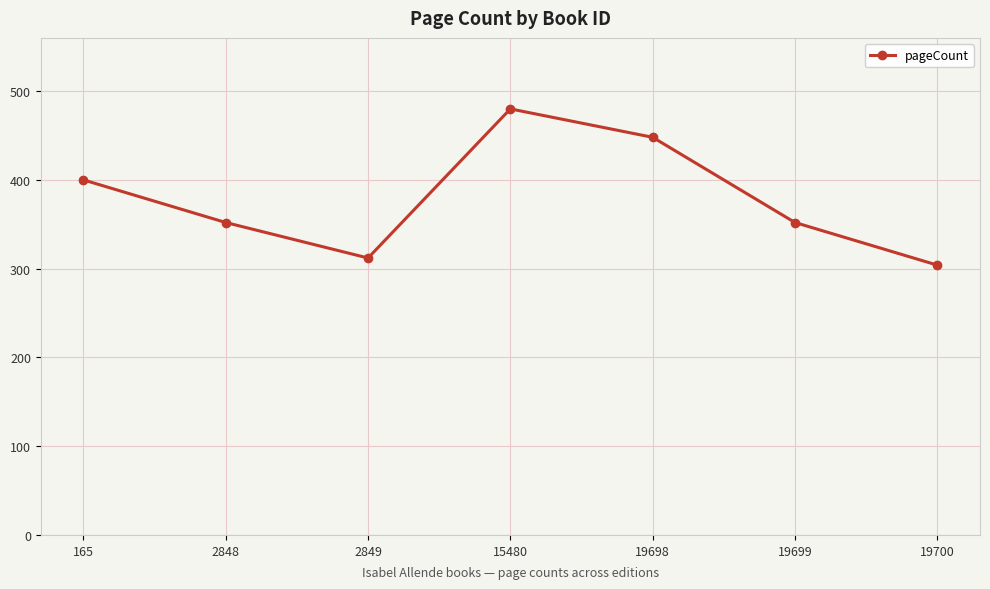

Approximately how many times larger is the value at 19700 compared to 19698?

0.7